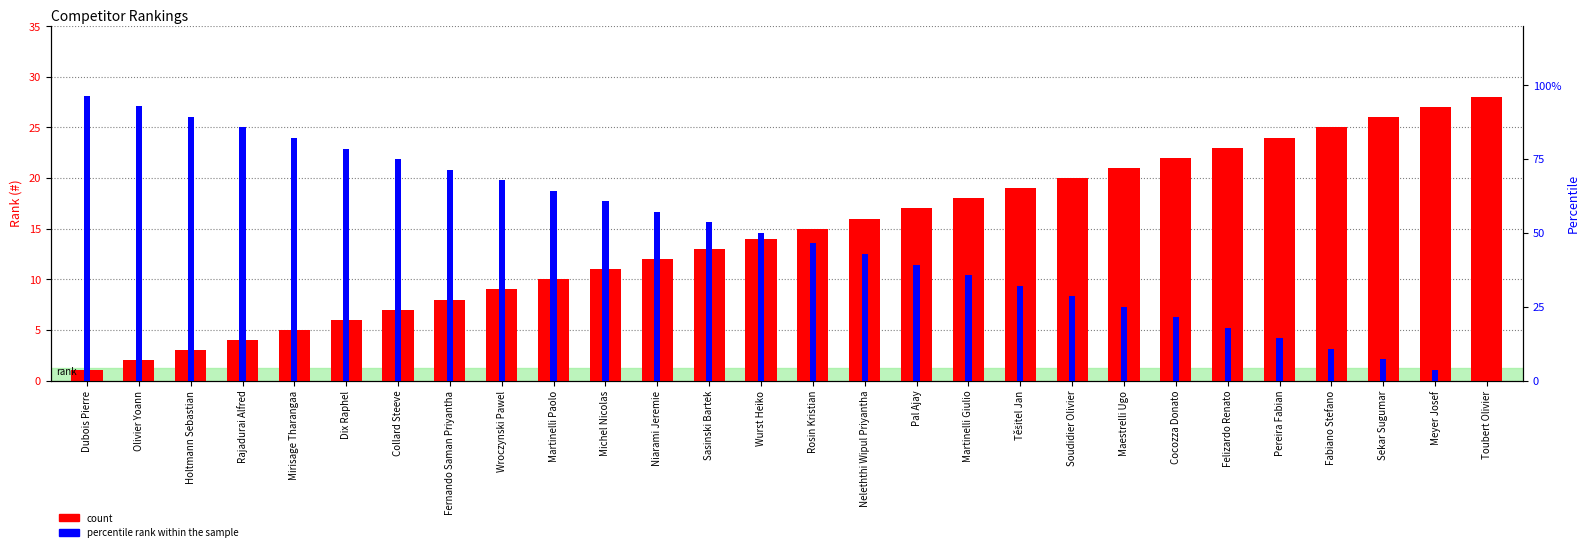

What is the approximate value of percentile rank within the sample at Neleththi Wipul Priyantha?

42.9